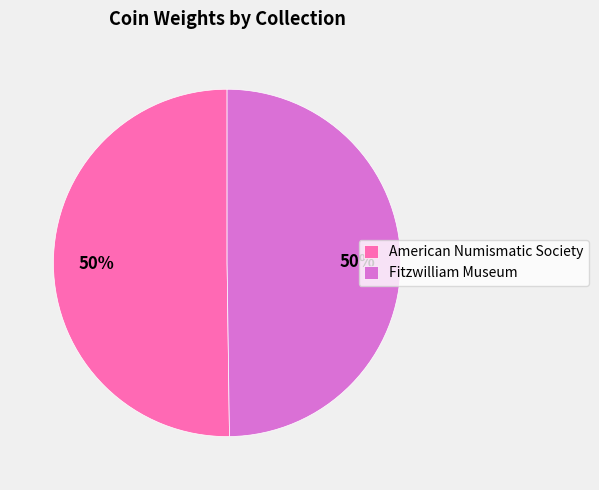

What is the ratio of the value at American Numismatic Society to the value at Fitzwilliam Museum?

1.0